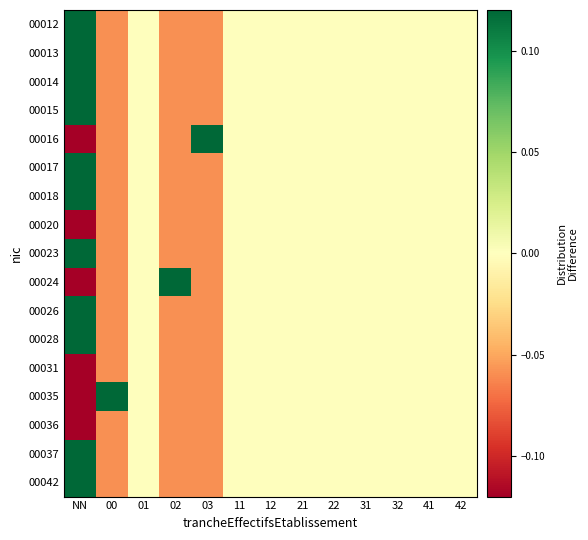

At NN, list the series in order from smallest to largest.

00016, 00020, 00024, 00031, 00035, 00036, 00012, 00013, 00014, 00015, 00017, 00018, 00023, 00026, 00028, 00037, 00042